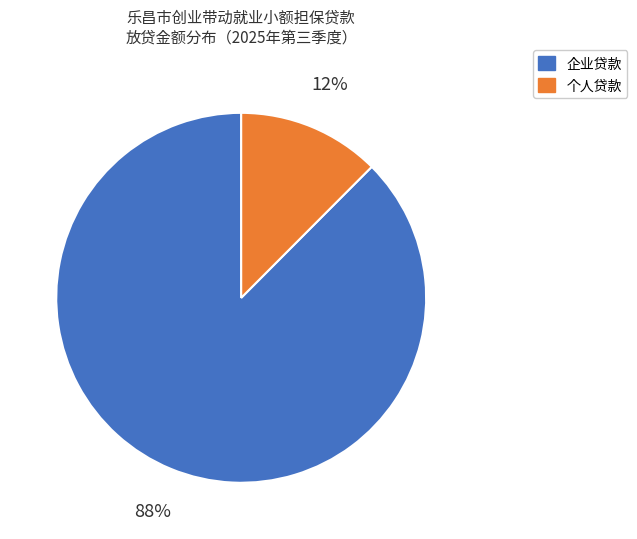

Count the number of slices in the pie.

2